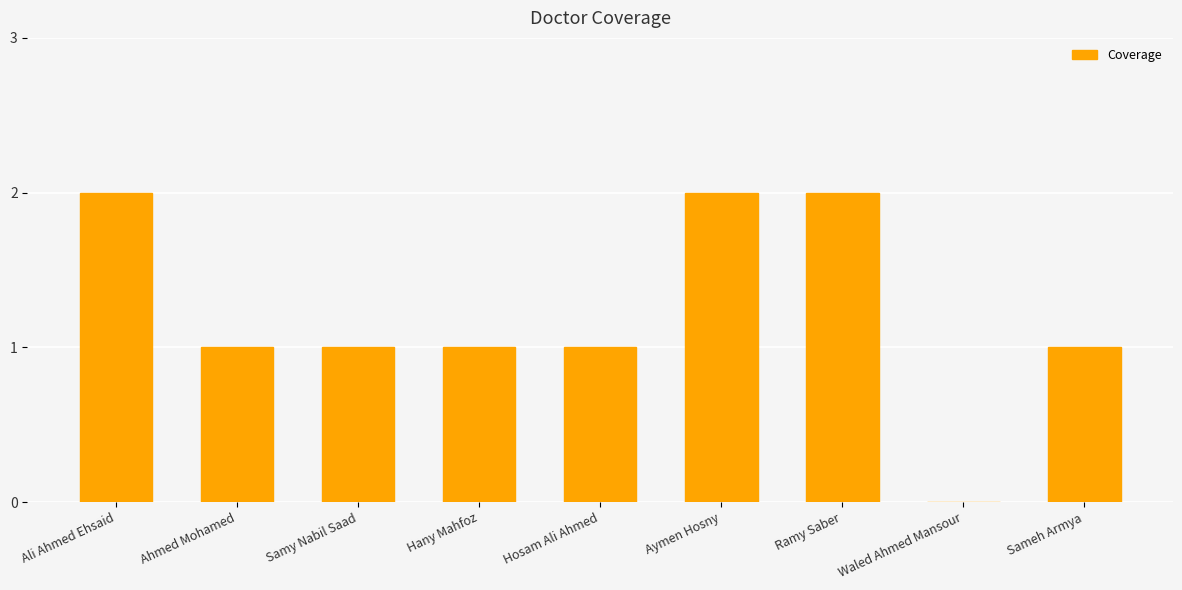

What is the approximate value at Hosam Ali Ahmed?

1